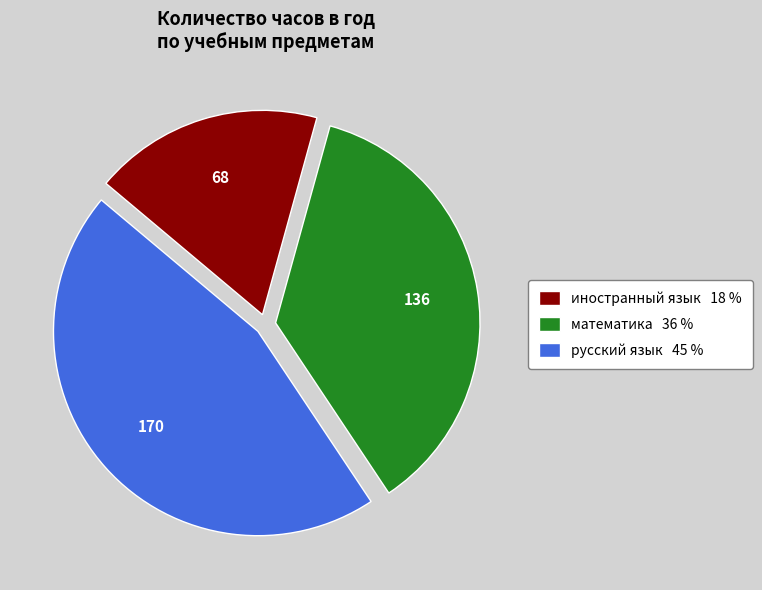

Between русский язык and иностранный язык, which is larger?

русский язык